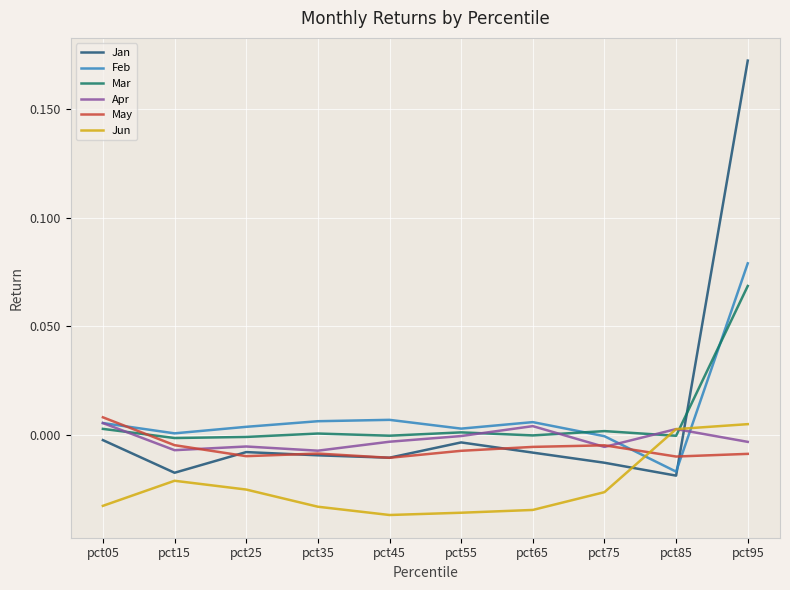

Which series has the widest spread of values?

Jan